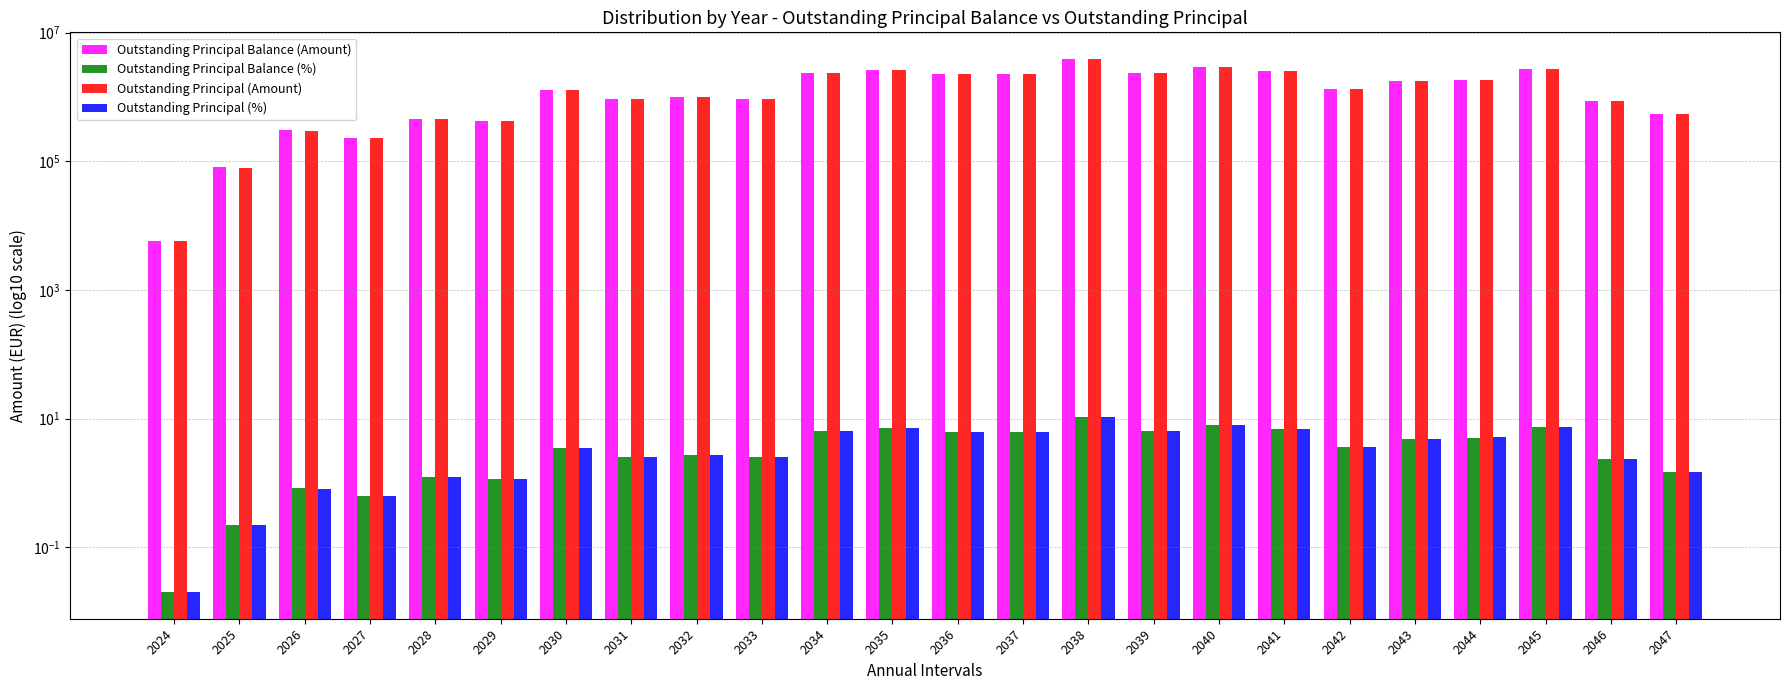

True or false: Outstanding Principal Balance (%) has a value of 6.4 at 2039.

True